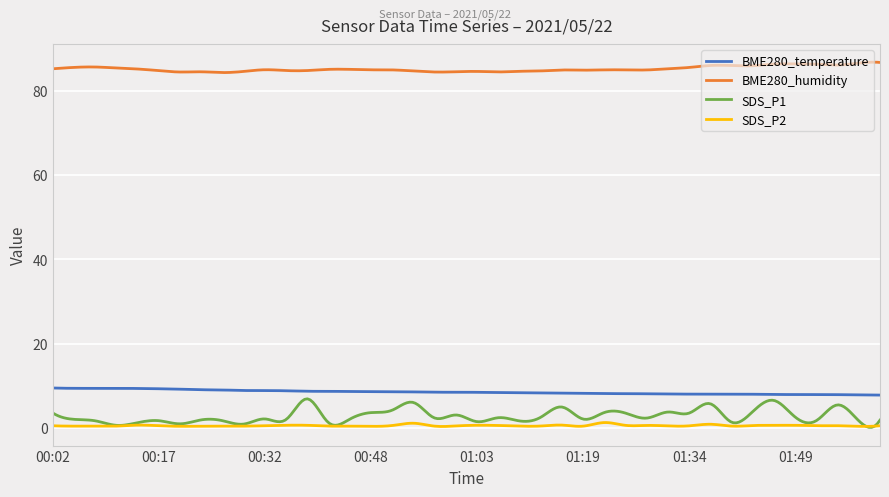

What is the smallest value displayed?

0.1